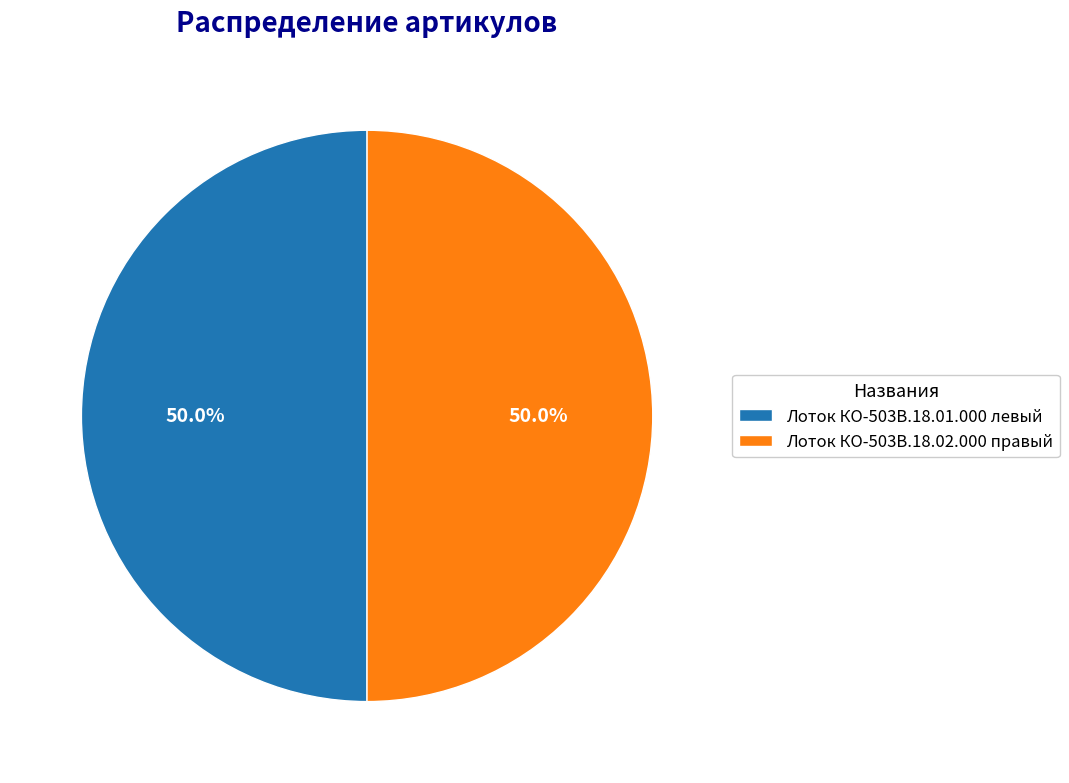

How many slices are in this pie chart?

2